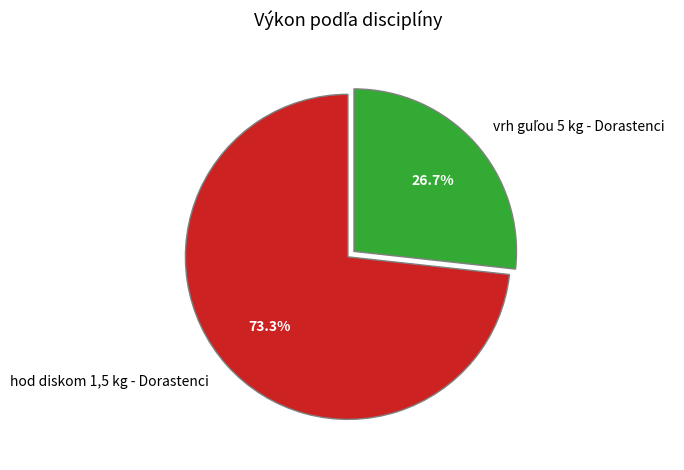

Which slice is the largest?

hod diskom 1,5 kg - Dorastenci